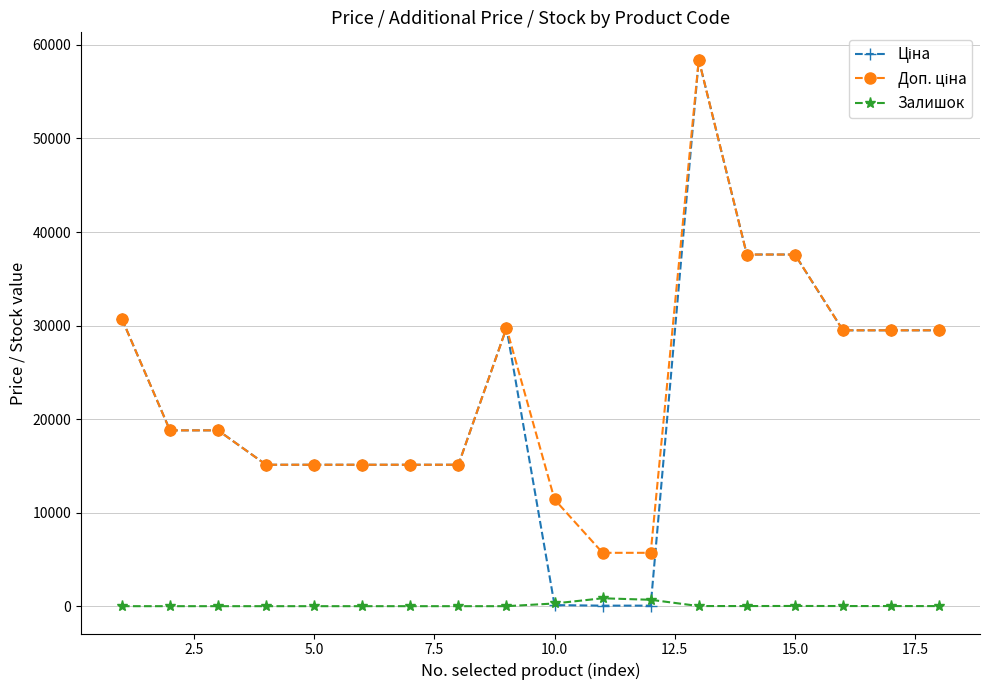

What is the greatest value displayed?

58426.5